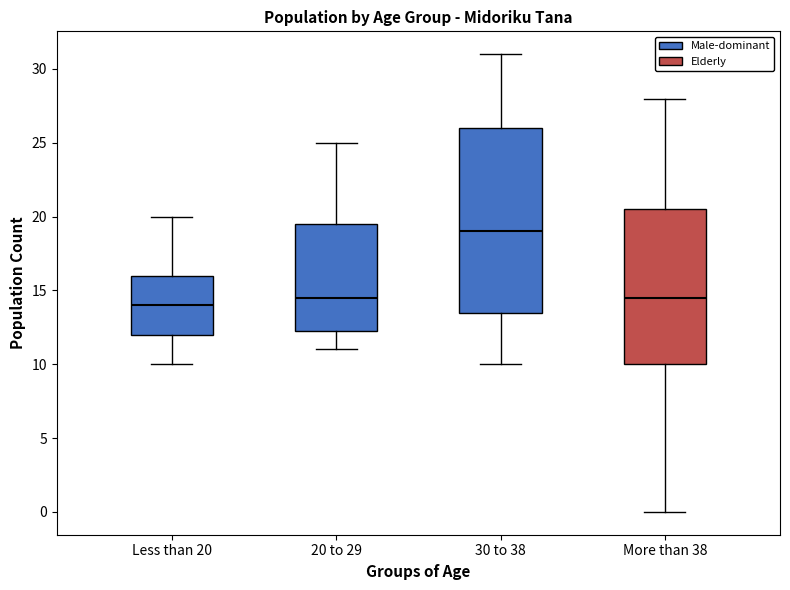

Which box's median line is the lowest?

Less than 20